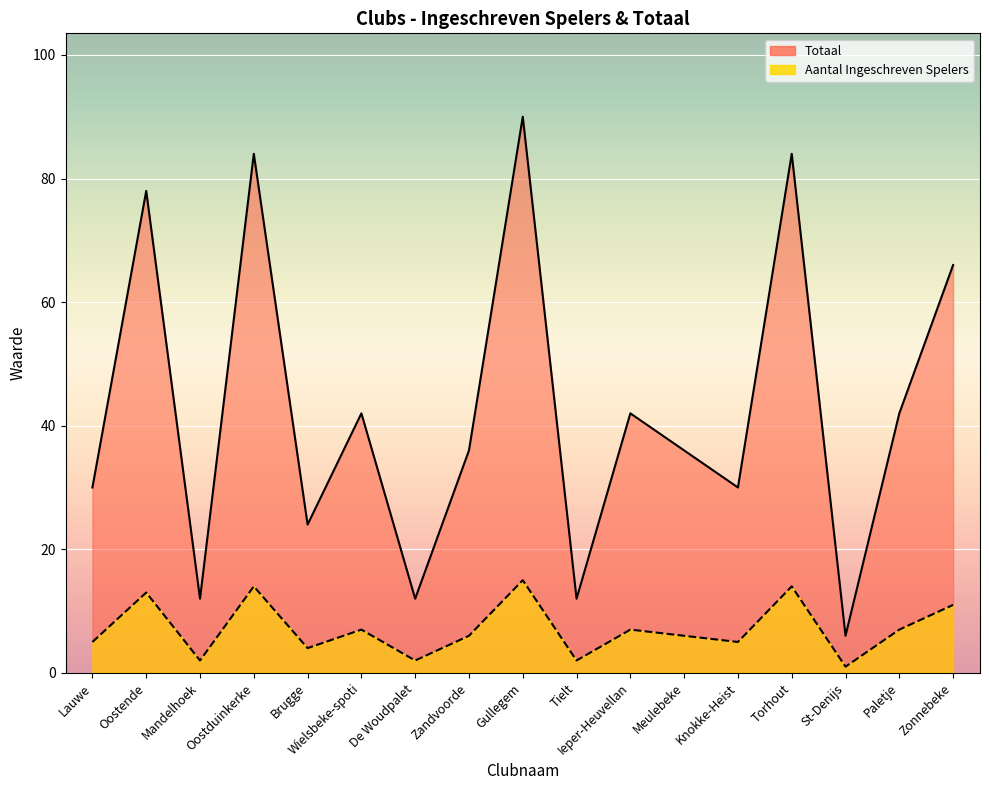

What is the maximum value shown in the chart?

90